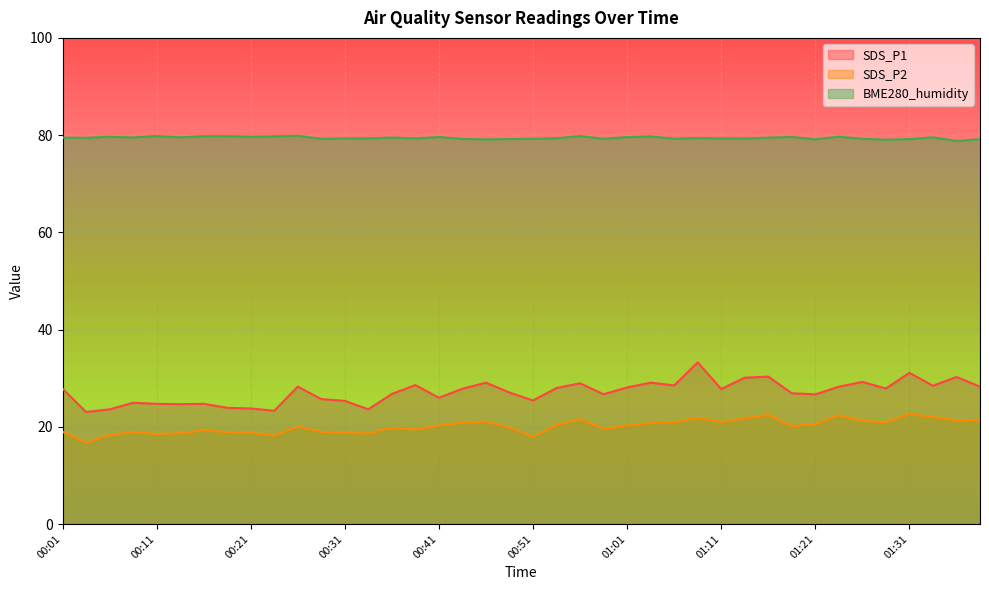

List the series in order of their peak value, lowest first.

SDS_P2, SDS_P1, BME280_humidity